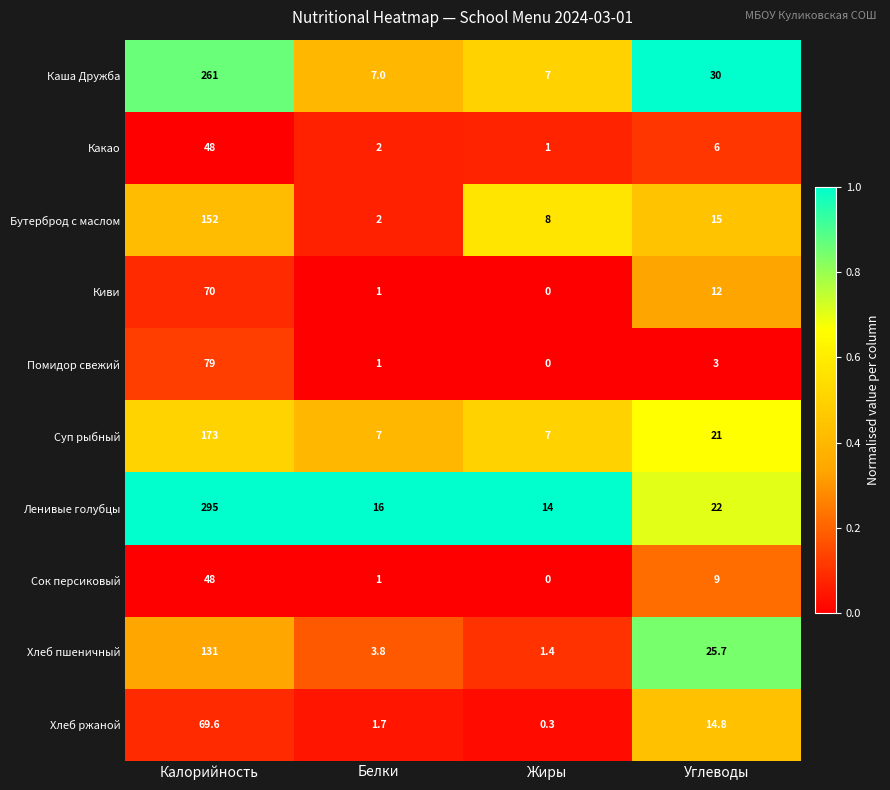

What is the difference between the Киви values at Углеводы and Калорийность?

58.0